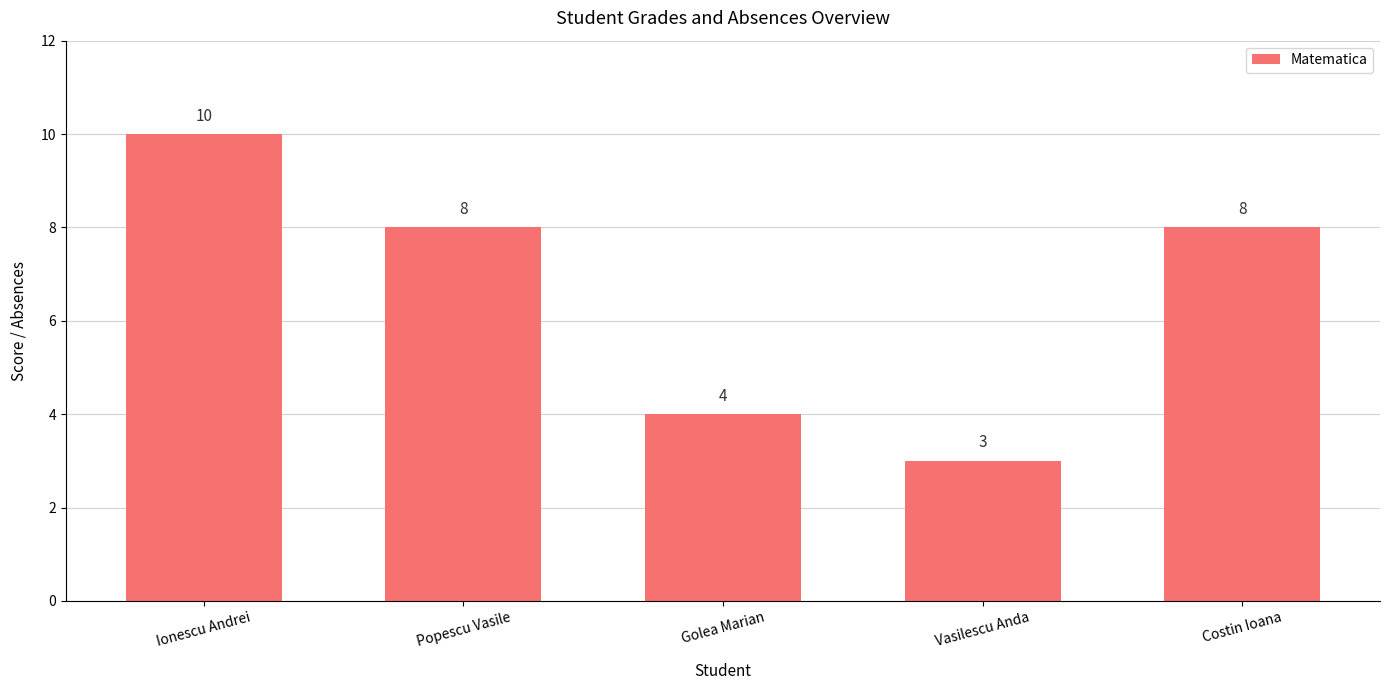

The value at Vasilescu Anda is 5. True or false?

False